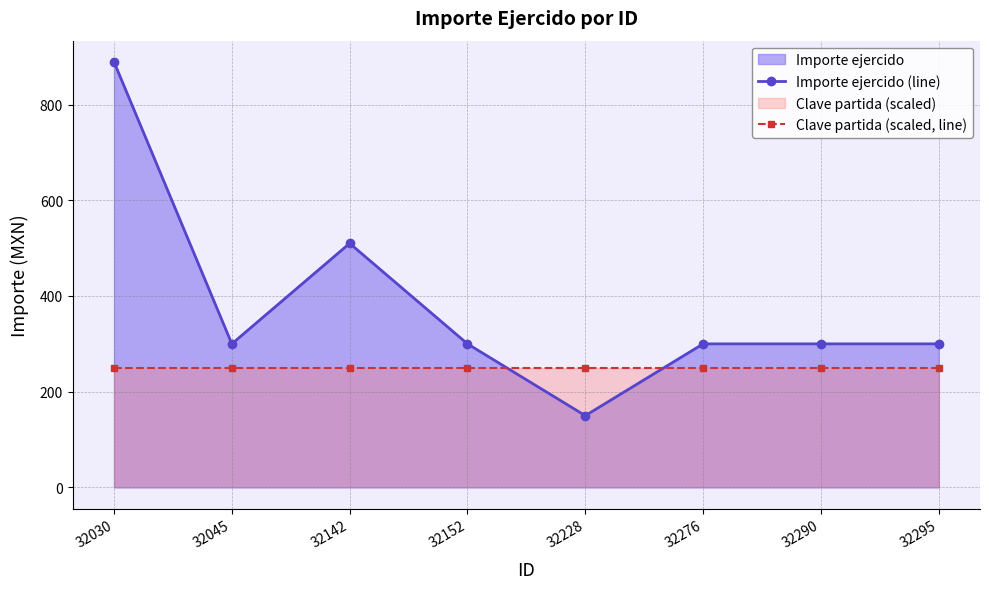

How many times do Clave partida (scaled, line) and Importe ejercido (line) cross each other?

2